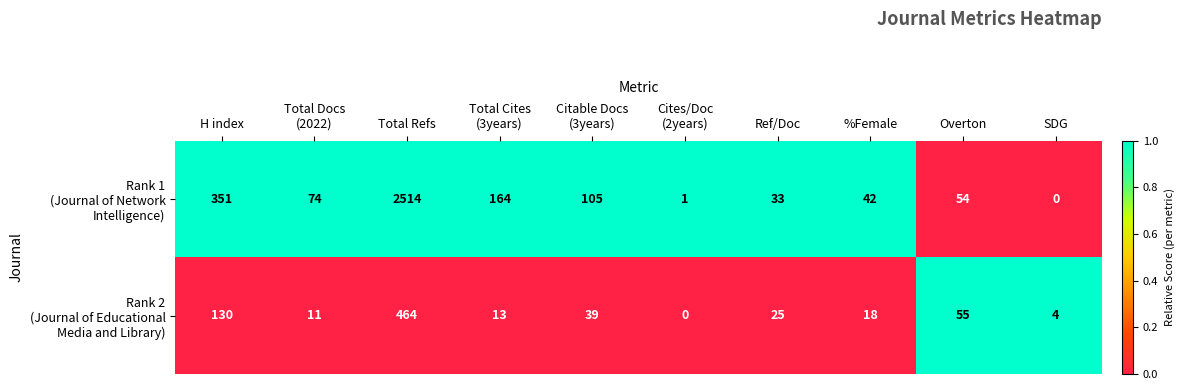

At which category is the sum across all series the highest?

Total Refs